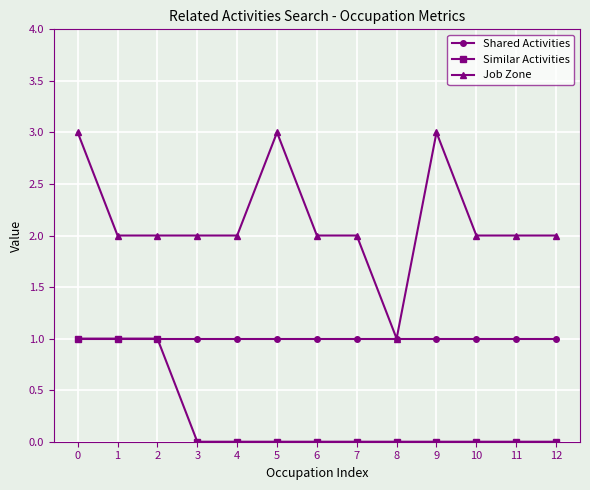

Which series changed the most between 5 and 6?

Job Zone